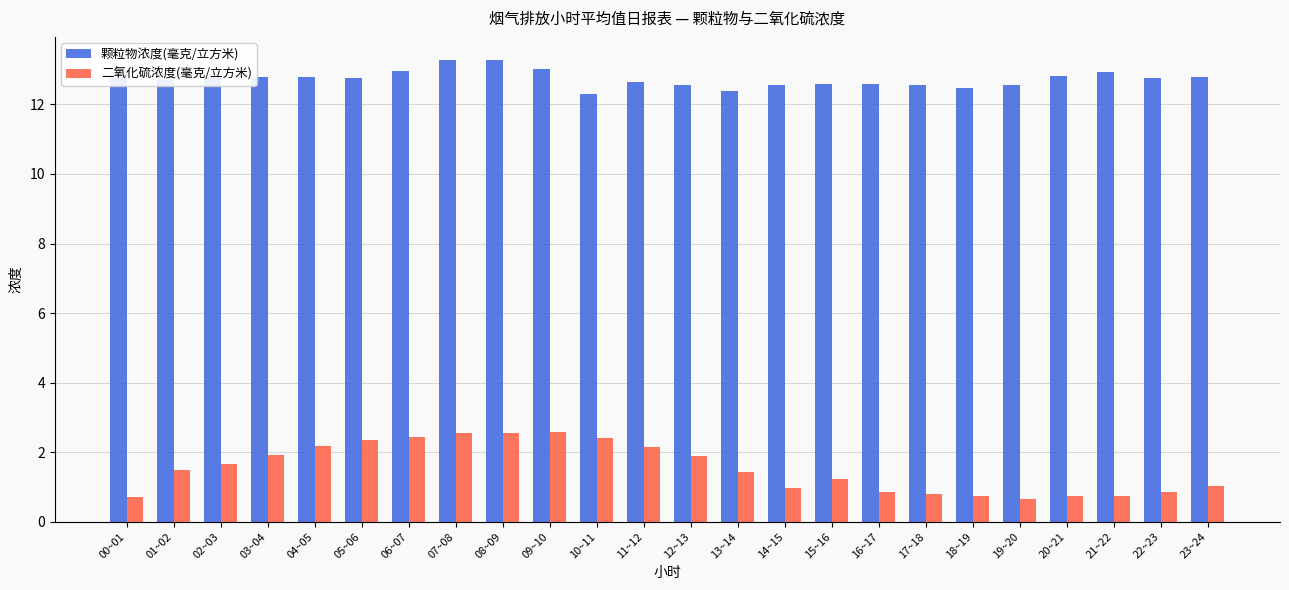

What is the total value across all series at 01~02?

14.2